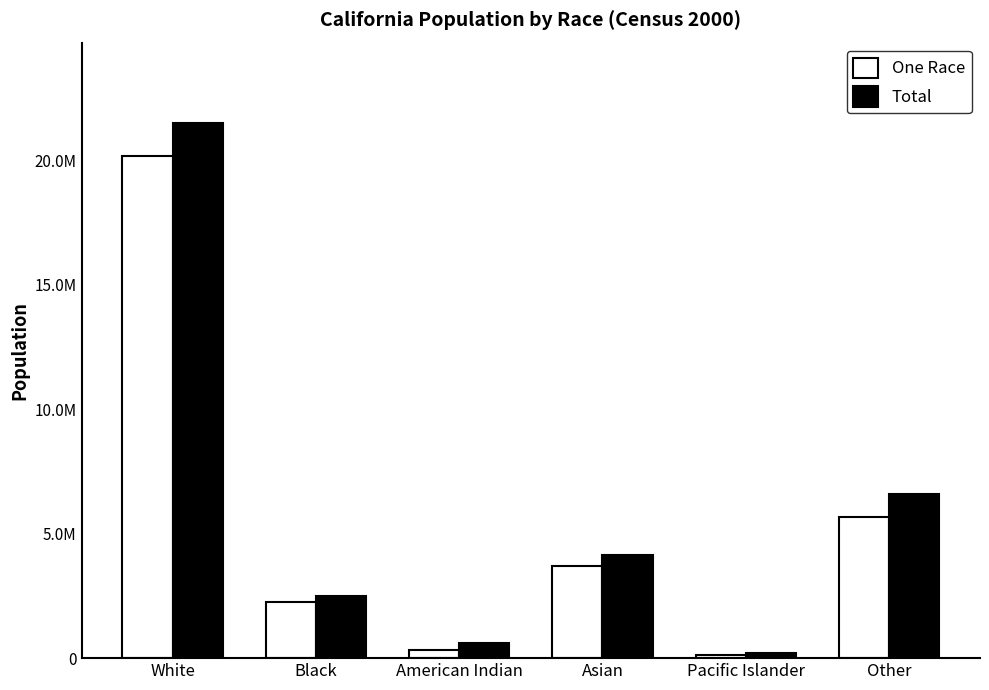

Between American Indian and Black, which is larger?

Black